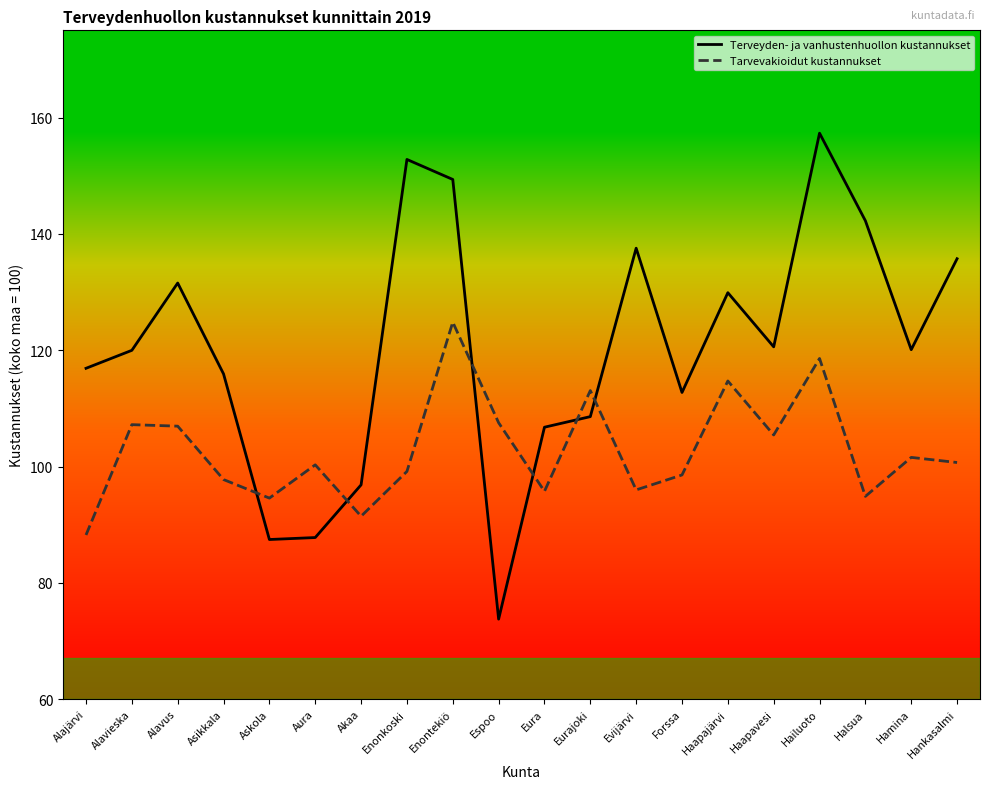

Where is Tarvevakioidut kustannukset nearest to the value 106?

Haapavesi